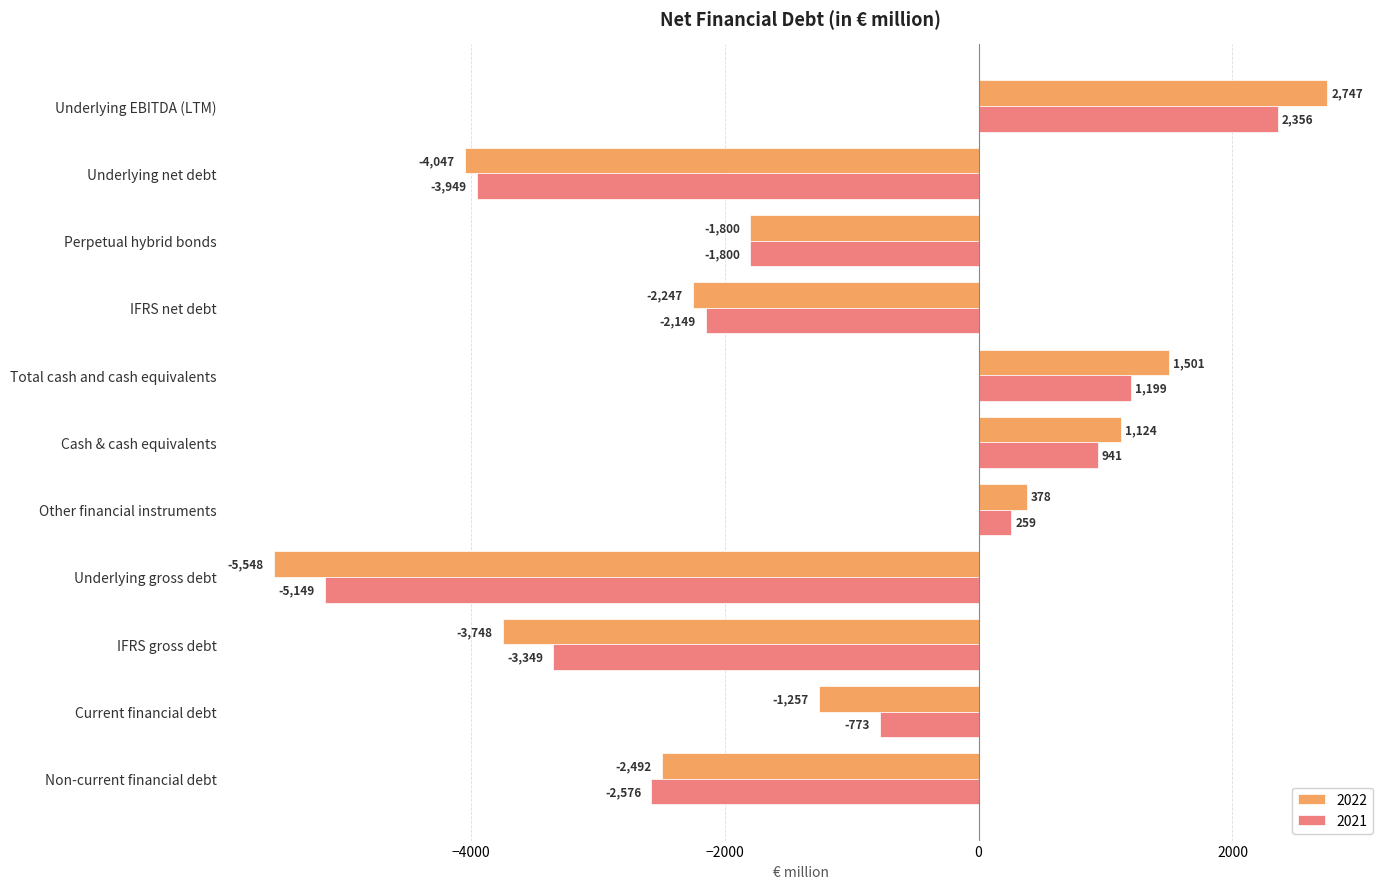

Which category has the highest value across all series?

Underlying EBITDA (LTM)